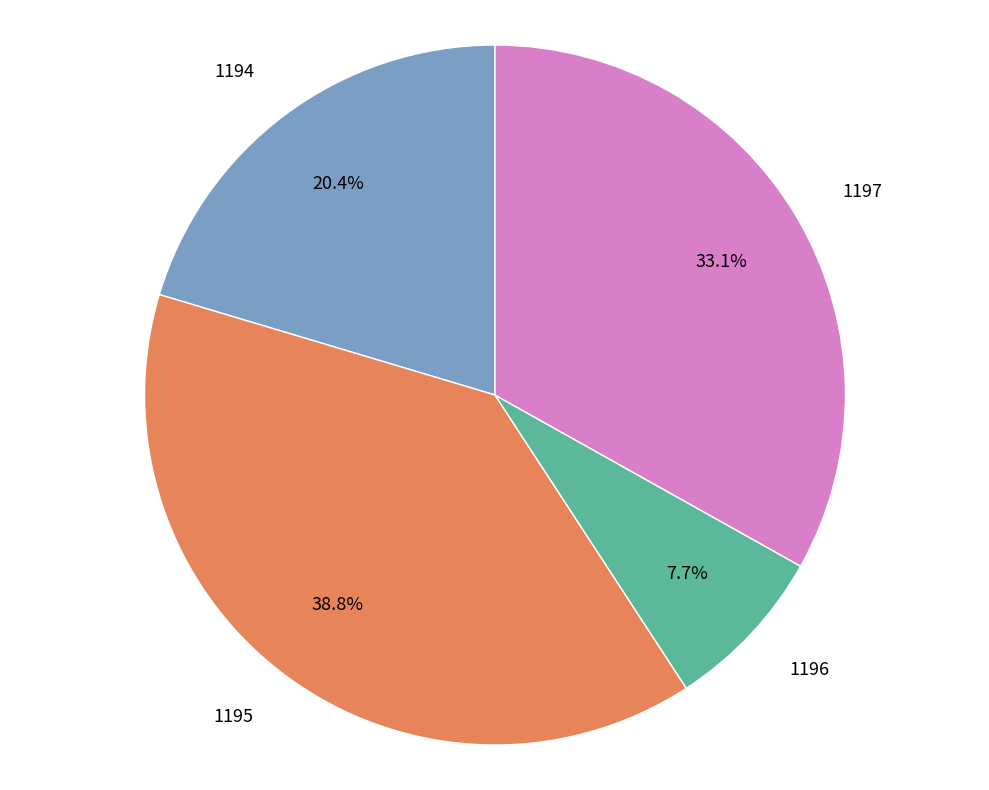

To the nearest percent, what is the difference between the largest and smallest slice percentages?

31%